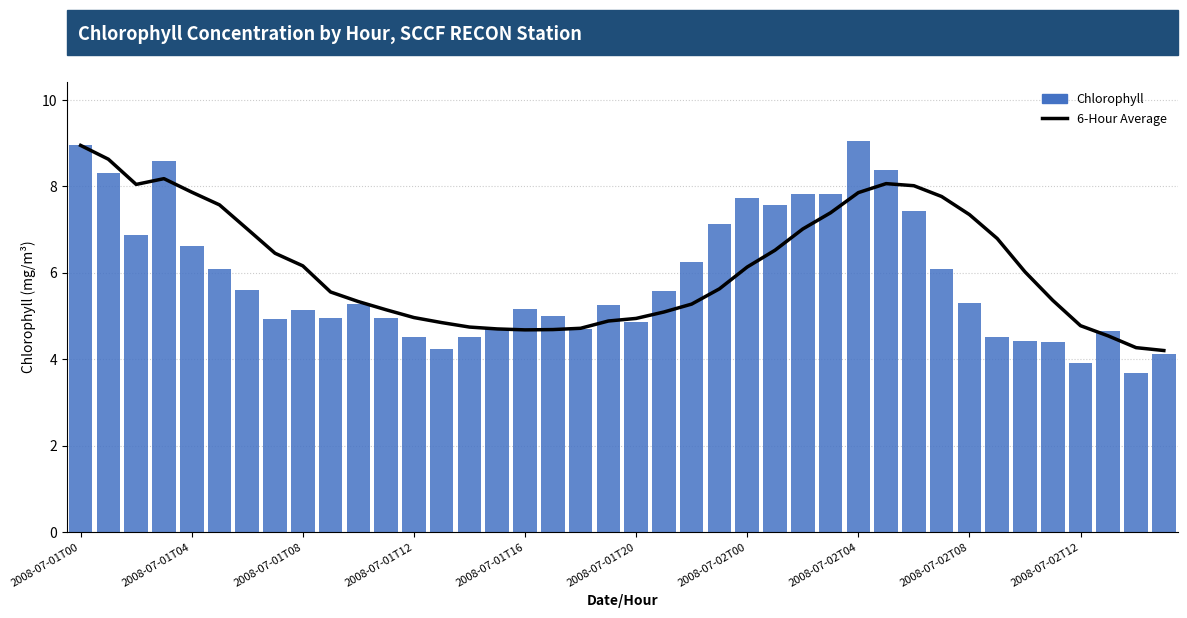

What is the smallest value displayed?

3.7